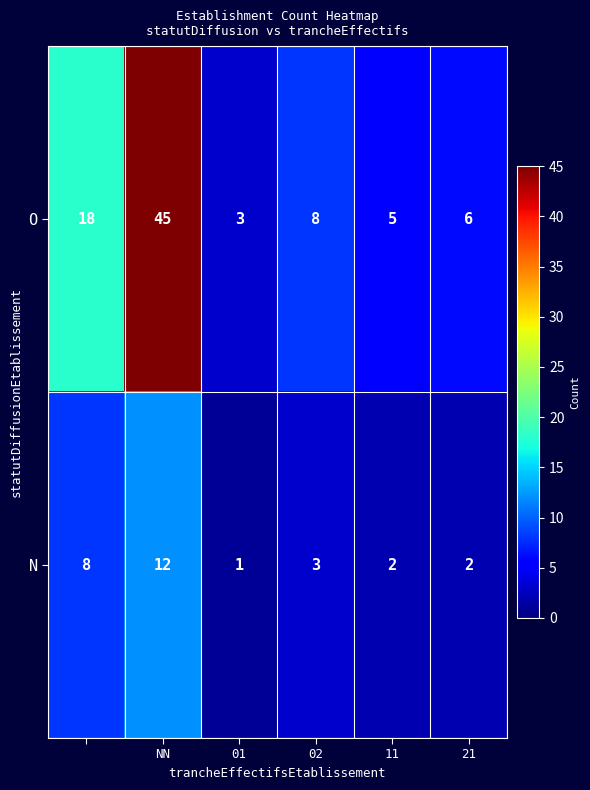

Which series has the largest range (max minus min)?

O